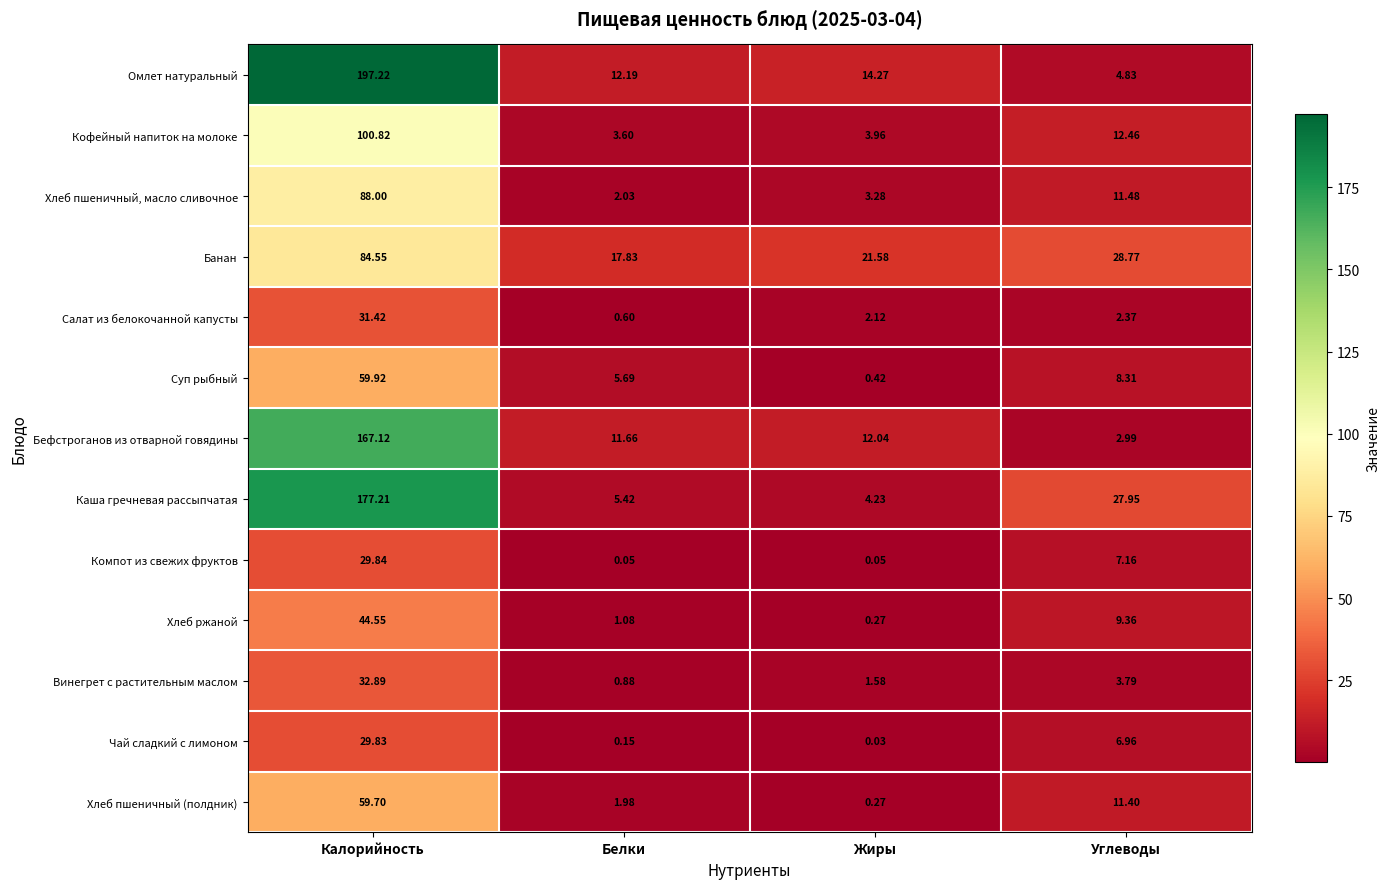

How many categories are shown in the chart?

4